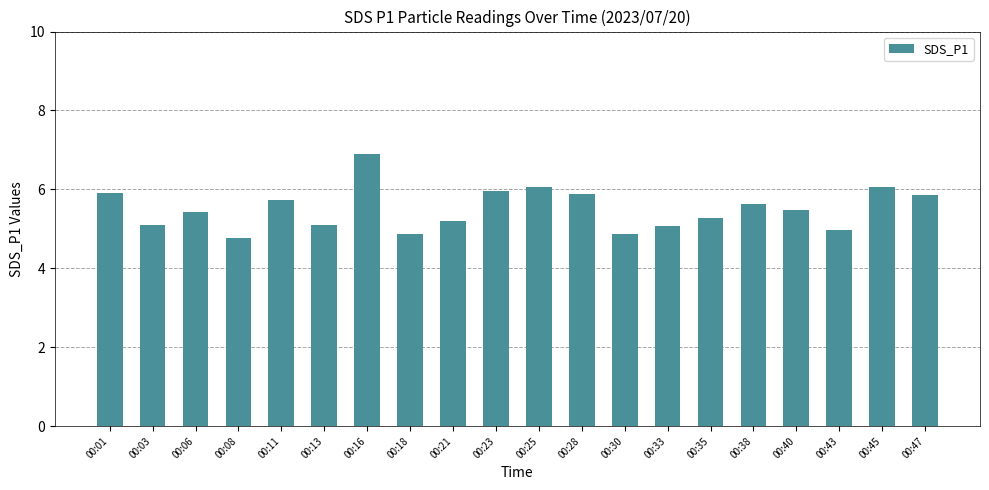

What is the change in value from 00:06 to 00:25?

+0.6